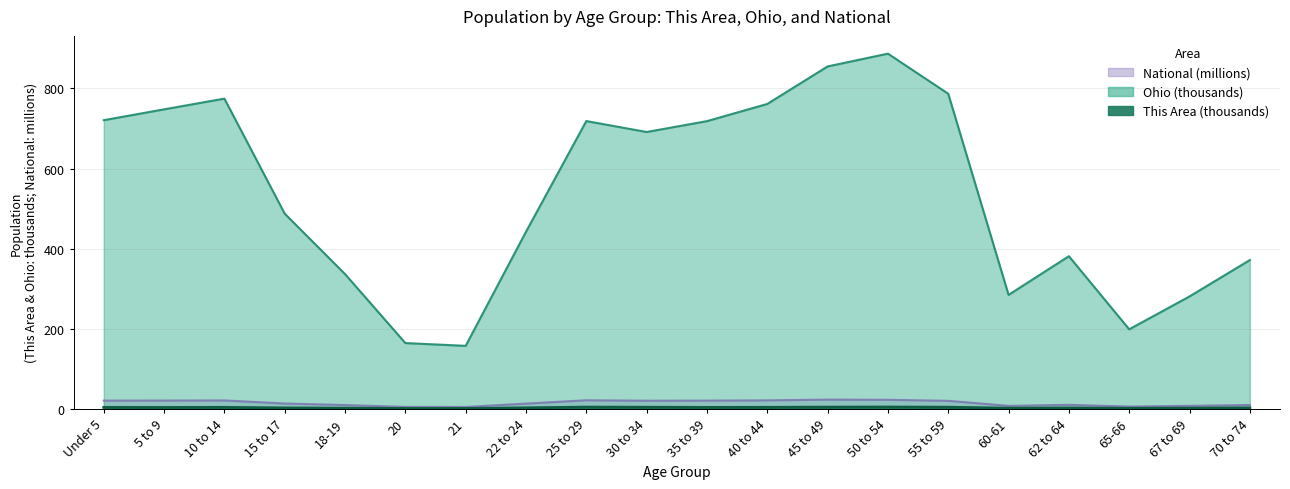

Which series has the largest total across all categories?

Ohio